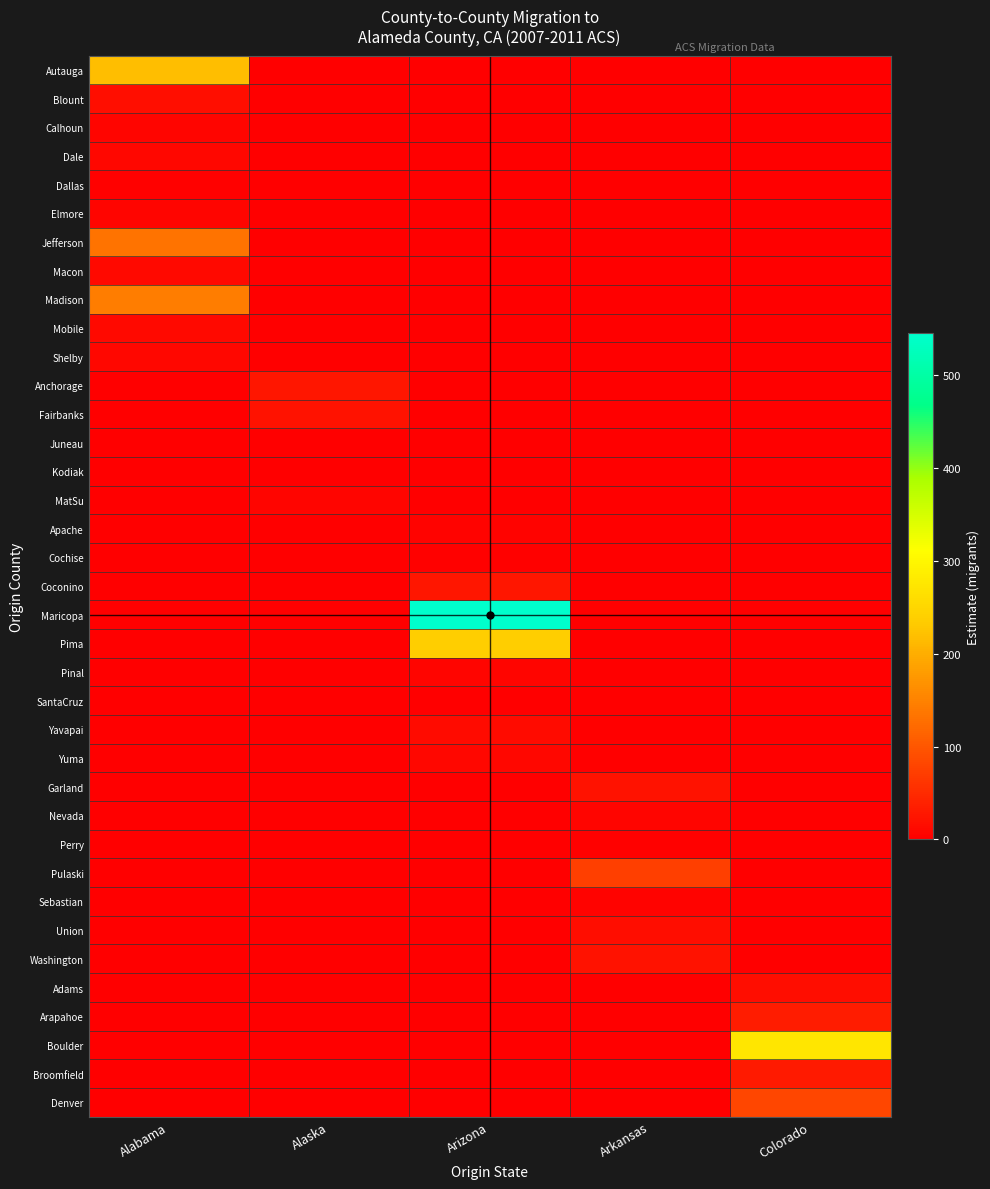

Which has a higher value, Alaska or Alabama?

Alabama